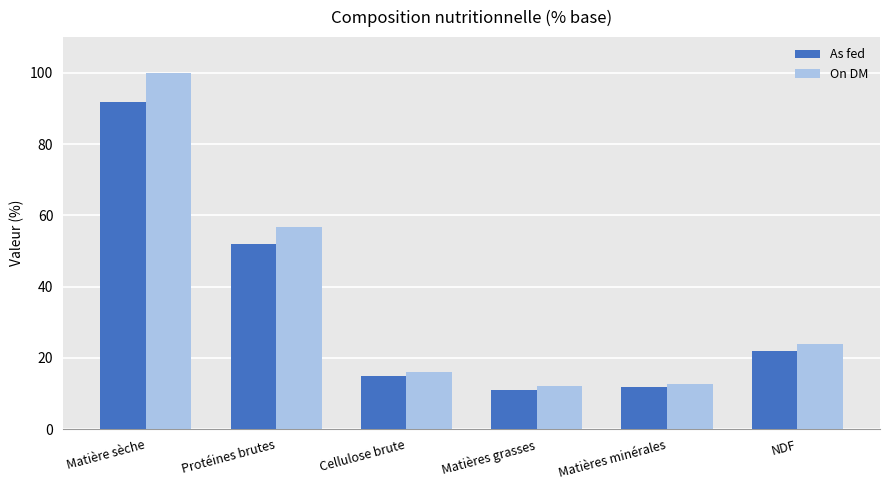

What is the label of the 2nd bar from the left?

Protéines brutes